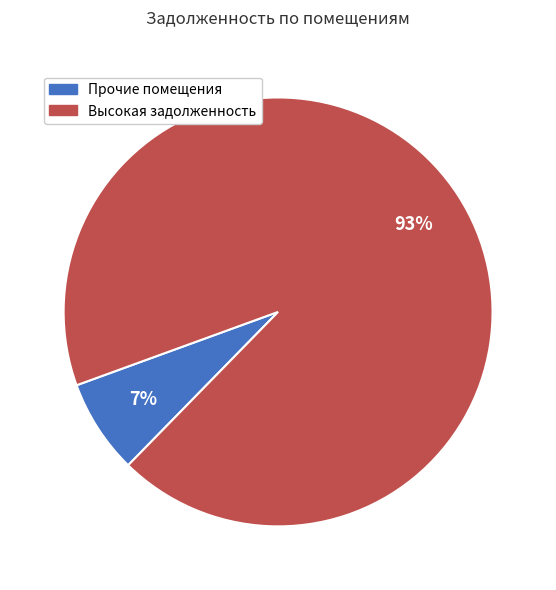

To the nearest percent, what is the average slice percentage?

50%